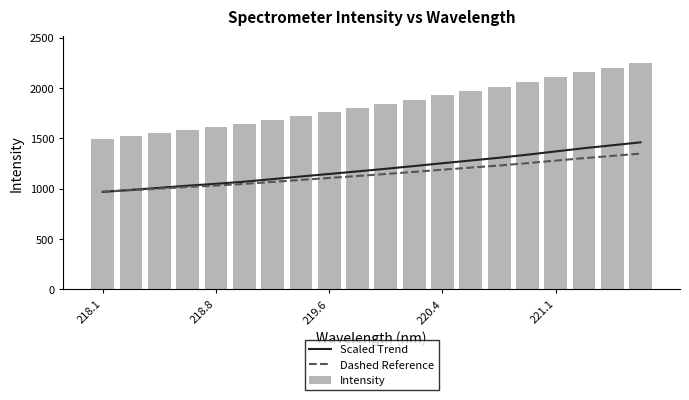

The value of Scaled Trend at 221.1 is 1369.7. True or false?

True